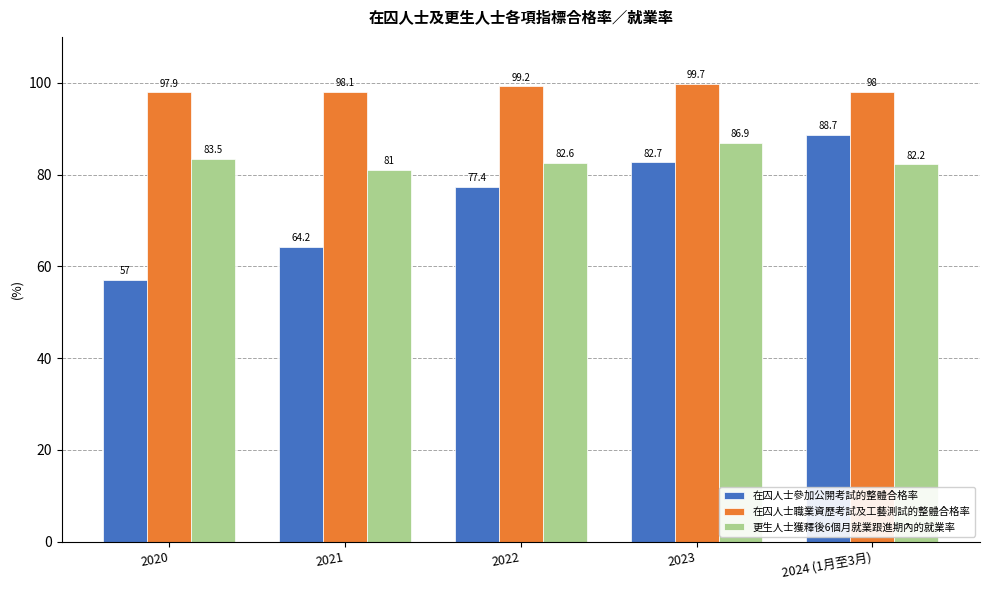

List the series in order of their overall mean, lowest first.

在囚人士參加公開考試的整體合格率, 更生人士獲釋後6個月就業跟進期內的就業率, 在囚人士職業資歷考試及工藝測試的整體合格率